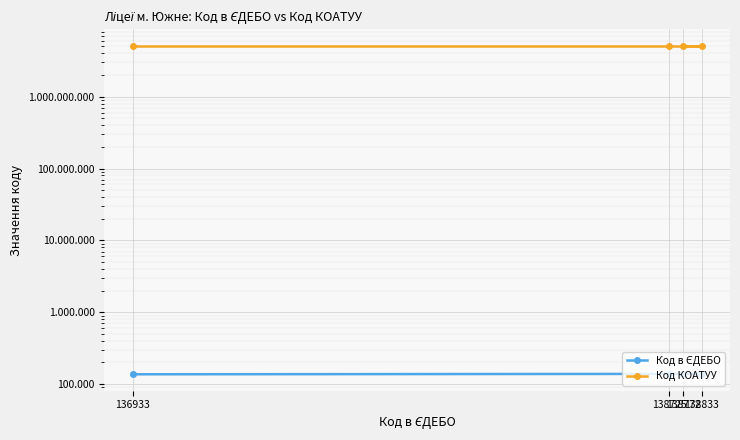

Which category has the lowest value in the Код в ЄДЕБО series?

136933